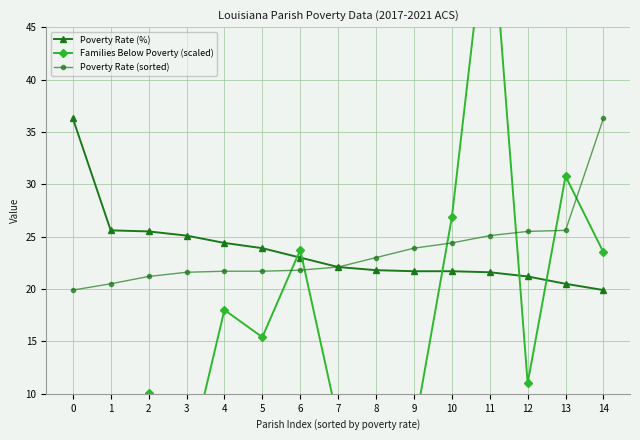

What is the lowest value of the Poverty Rate (%) series?

19.9